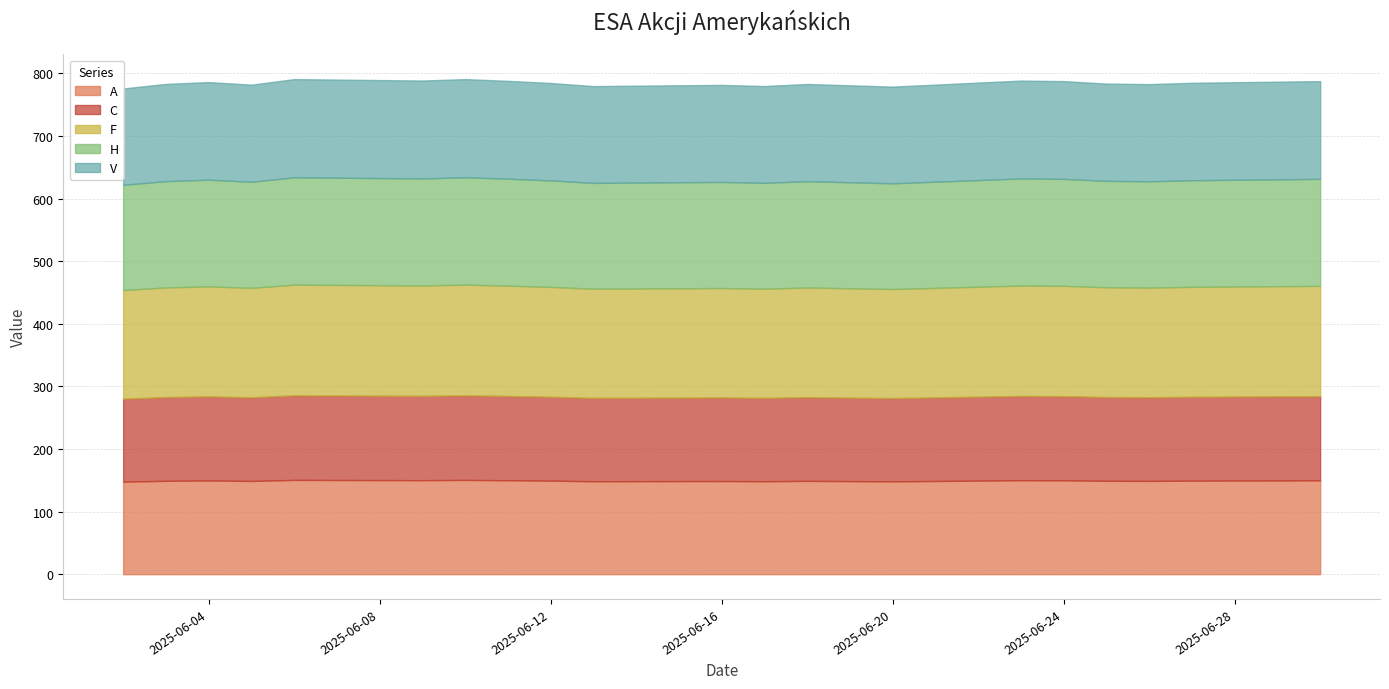

Reading left to right, what are all the values shown in this chart?

A: 2025-06-02=147.8	2025-06-03=149.1	2025-06-04=149.7	2025-06-05=148.9	2025-06-06=150.6	2025-06-09=150.1	2025-06-10=150.6	2025-06-11=150.0	2025-06-12=149.4	2025-06-13=148.4	2025-06-16=148.8	2025-06-17=148.4	2025-06-18=149.0	2025-06-20=148.2	2025-06-23=150.1	2025-06-24=149.9	2025-06-25=149.1	2025-06-26=149.0	2025-06-27=149.4	2025-06-30=149.9
C: 2025-06-02=132.6	2025-06-03=133.8	2025-06-04=134.3	2025-06-05=133.6	2025-06-06=135.1	2025-06-09=134.7	2025-06-10=135.1	2025-06-11=134.6	2025-06-12=134.0	2025-06-13=133.2	2025-06-16=133.5	2025-06-17=133.2	2025-06-18=133.7	2025-06-20=133.0	2025-06-23=134.6	2025-06-24=134.5	2025-06-25=133.8	2025-06-26=133.7	2025-06-27=134.0	2025-06-30=134.5
F: 2025-06-02=173.4	2025-06-03=175.0	2025-06-04=175.7	2025-06-05=174.8	2025-06-06=176.8	2025-06-09=176.3	2025-06-10=176.8	2025-06-11=176.2	2025-06-12=175.4	2025-06-13=174.3	2025-06-16=174.8	2025-06-17=174.3	2025-06-18=175.1	2025-06-20=174.2	2025-06-23=176.3	2025-06-24=176.2	2025-06-25=175.3	2025-06-26=175.1	2025-06-27=175.6	2025-06-30=176.2
H: 2025-06-02=168.2	2025-06-03=169.7	2025-06-04=170.4	2025-06-05=169.5	2025-06-06=171.4	2025-06-09=170.9	2025-06-10=171.4	2025-06-11=170.8	2025-06-12=170.1	2025-06-13=169.0	2025-06-16=169.5	2025-06-17=169.1	2025-06-18=169.8	2025-06-20=168.9	2025-06-23=171.0	2025-06-24=170.8	2025-06-25=170.0	2025-06-26=169.8	2025-06-27=170.3	2025-06-30=170.8
V: 2025-06-02=153.9	2025-06-03=155.3	2025-06-04=155.9	2025-06-05=155.1	2025-06-06=156.8	2025-06-09=156.4	2025-06-10=156.8	2025-06-11=156.3	2025-06-12=155.6	2025-06-13=154.6	2025-06-16=155.0	2025-06-17=154.6	2025-06-18=155.3	2025-06-20=154.4	2025-06-23=156.3	2025-06-24=156.2	2025-06-25=155.4	2025-06-26=155.2	2025-06-27=155.6	2025-06-30=156.1